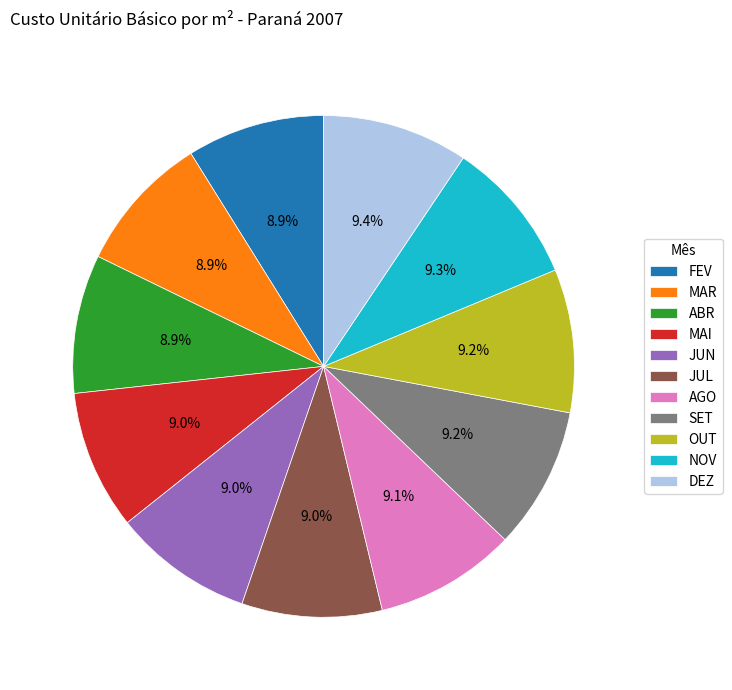

Is it true that SET is 19% of the pie?

False